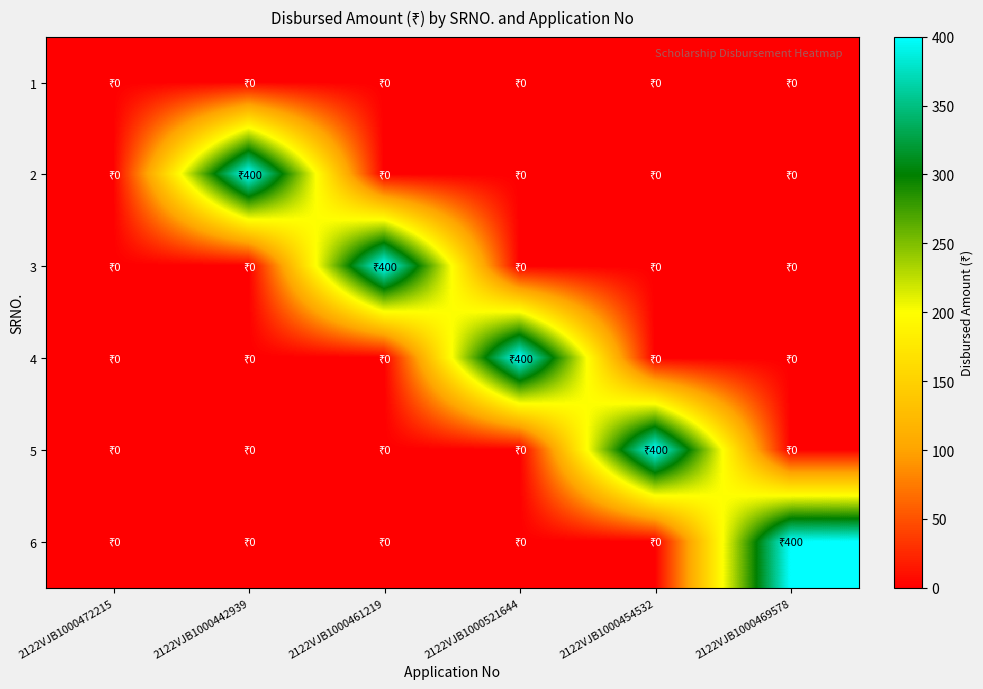

Rank the series by their maximum value, from lowest to highest.

1, 2, 3, 4, 5, 6